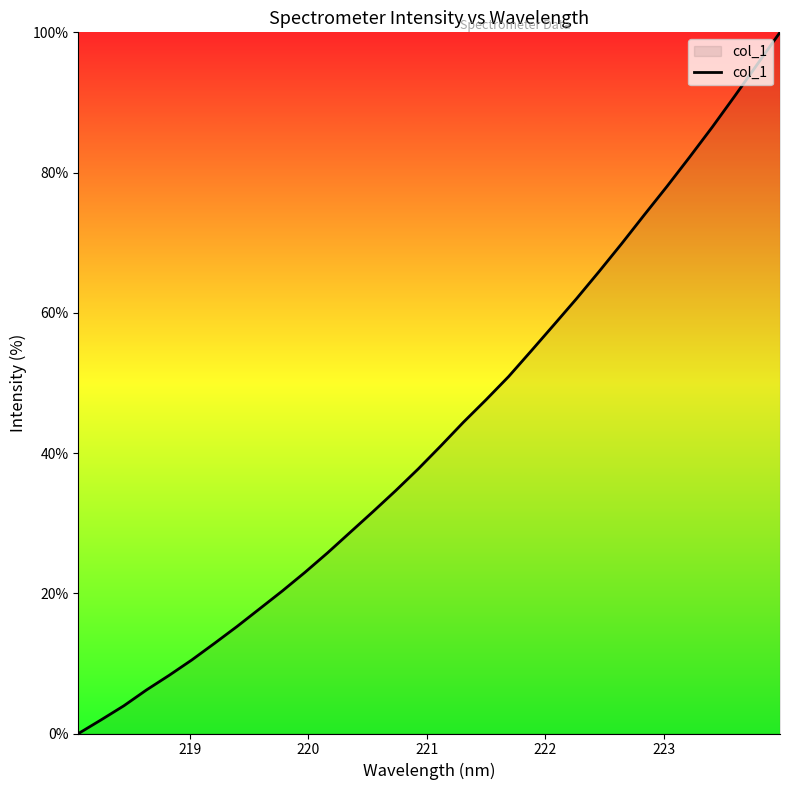

How many lines are shown in the chart?

1